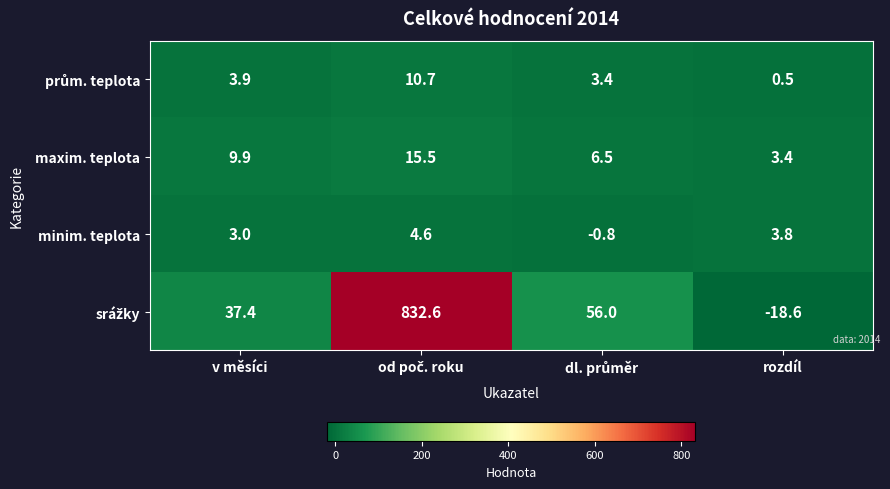

What is the difference between the maximum and second lowest values in the maxim. teplota series?

9.0